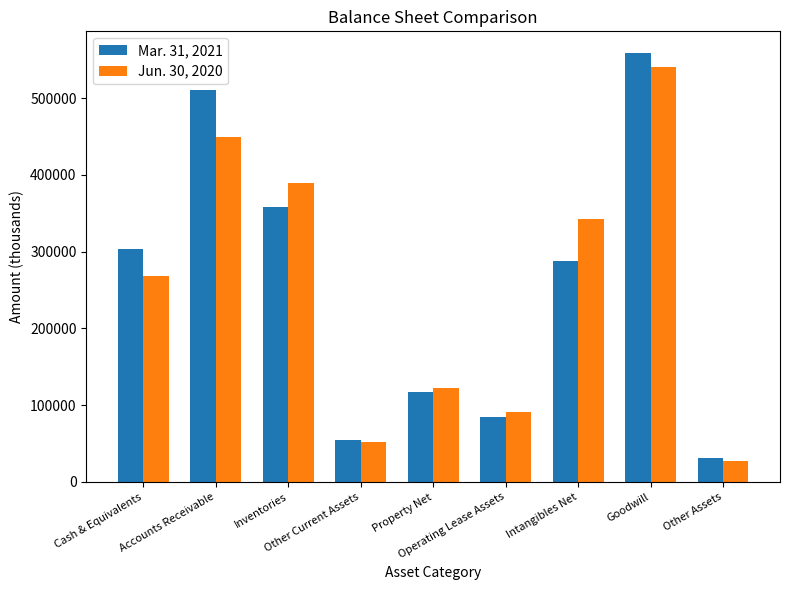

What is the value of the Mar. 31, 2021 bar at the 2nd from the left?

510080